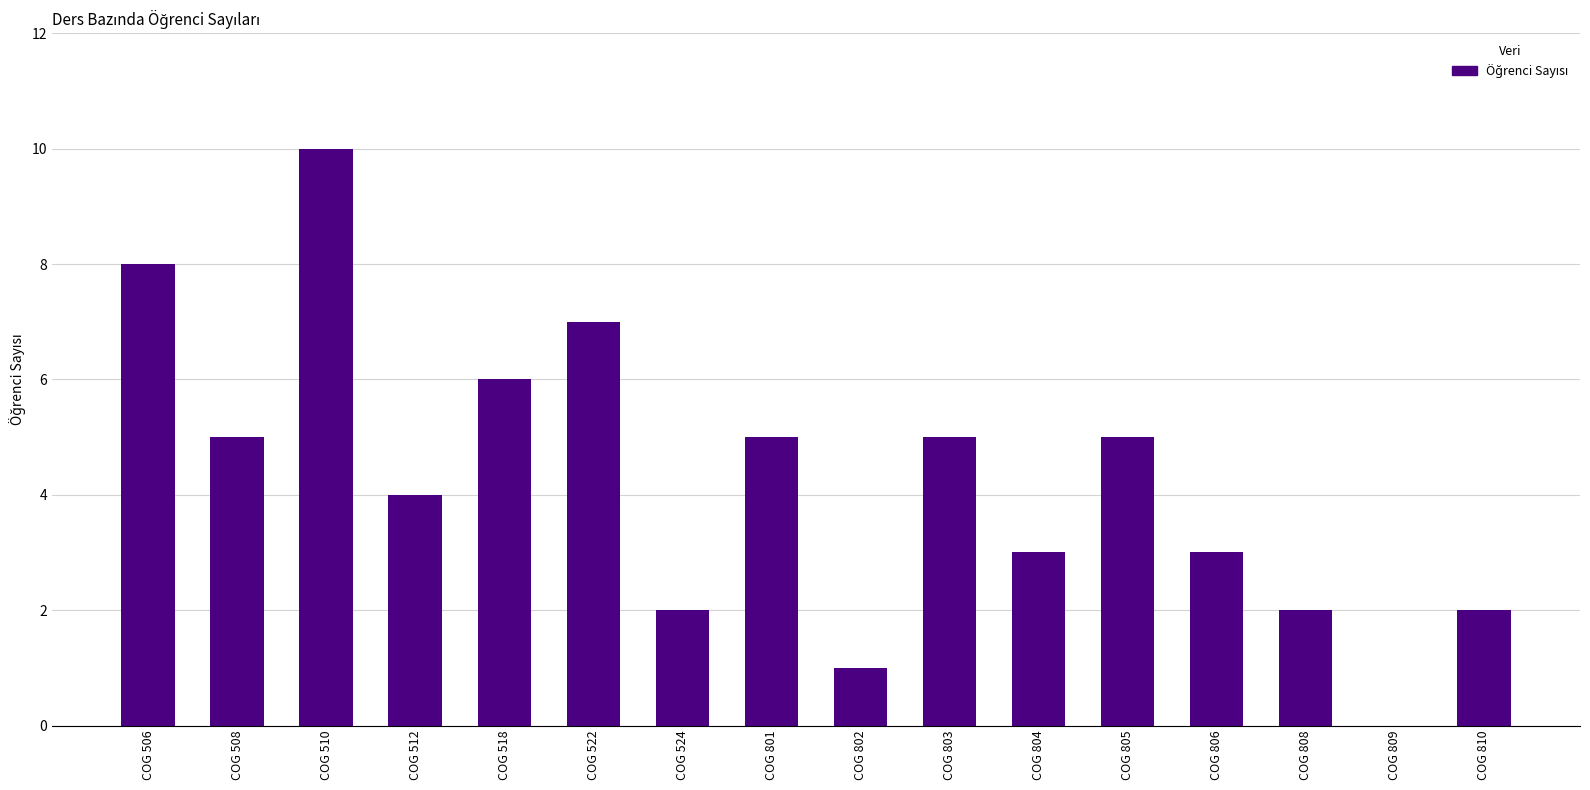

Reading right to left, extract all data points from this chart.

2	0	2	3	5	3	5	1	5	2	7	6	4	10	5	8